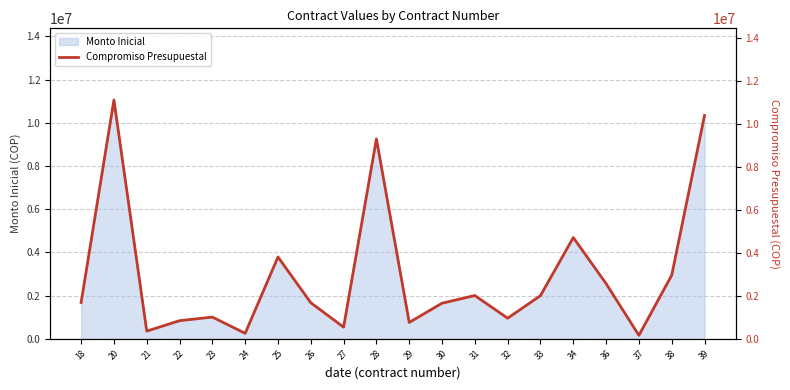

What is the greatest value displayed?

11099320